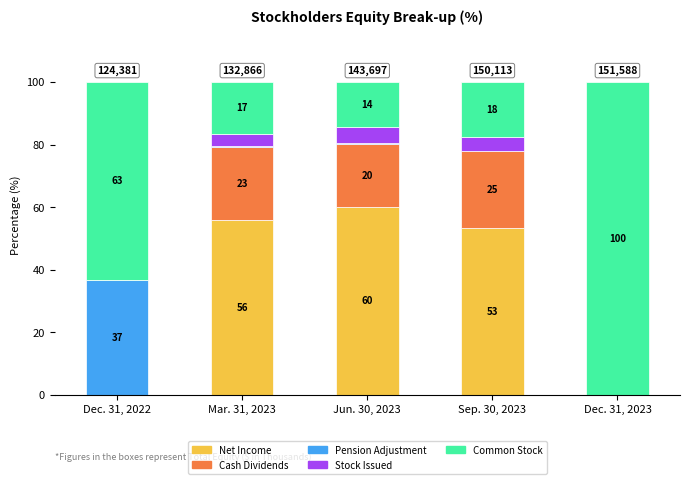

Are the bars grouped side by side (vs. stacked)?

No